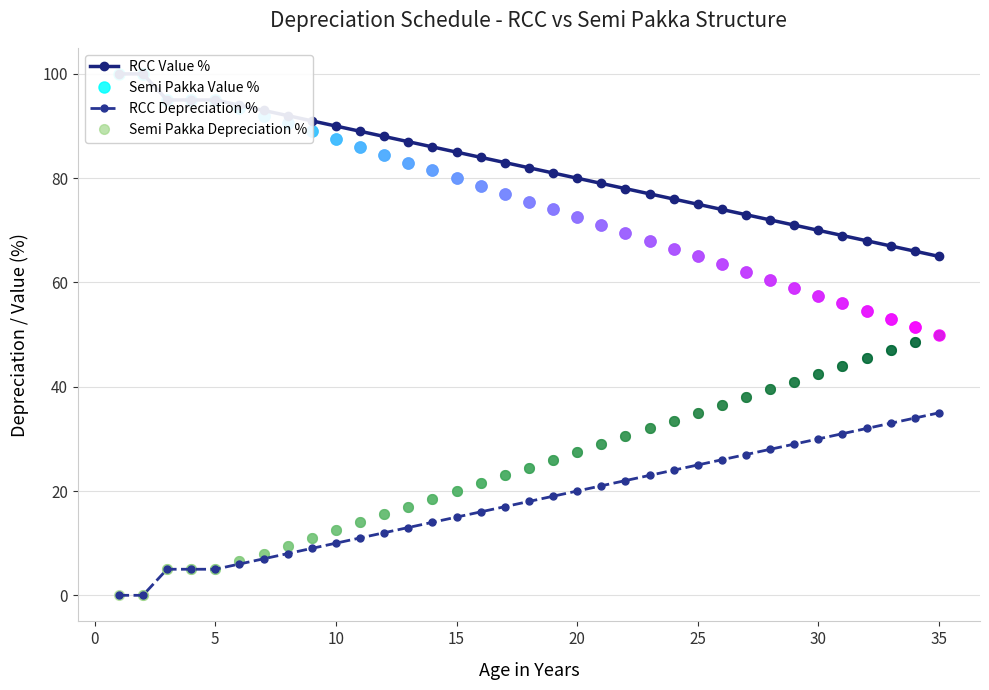

What is the difference between the maximum and minimum values in the RCC Value % series?

35.0